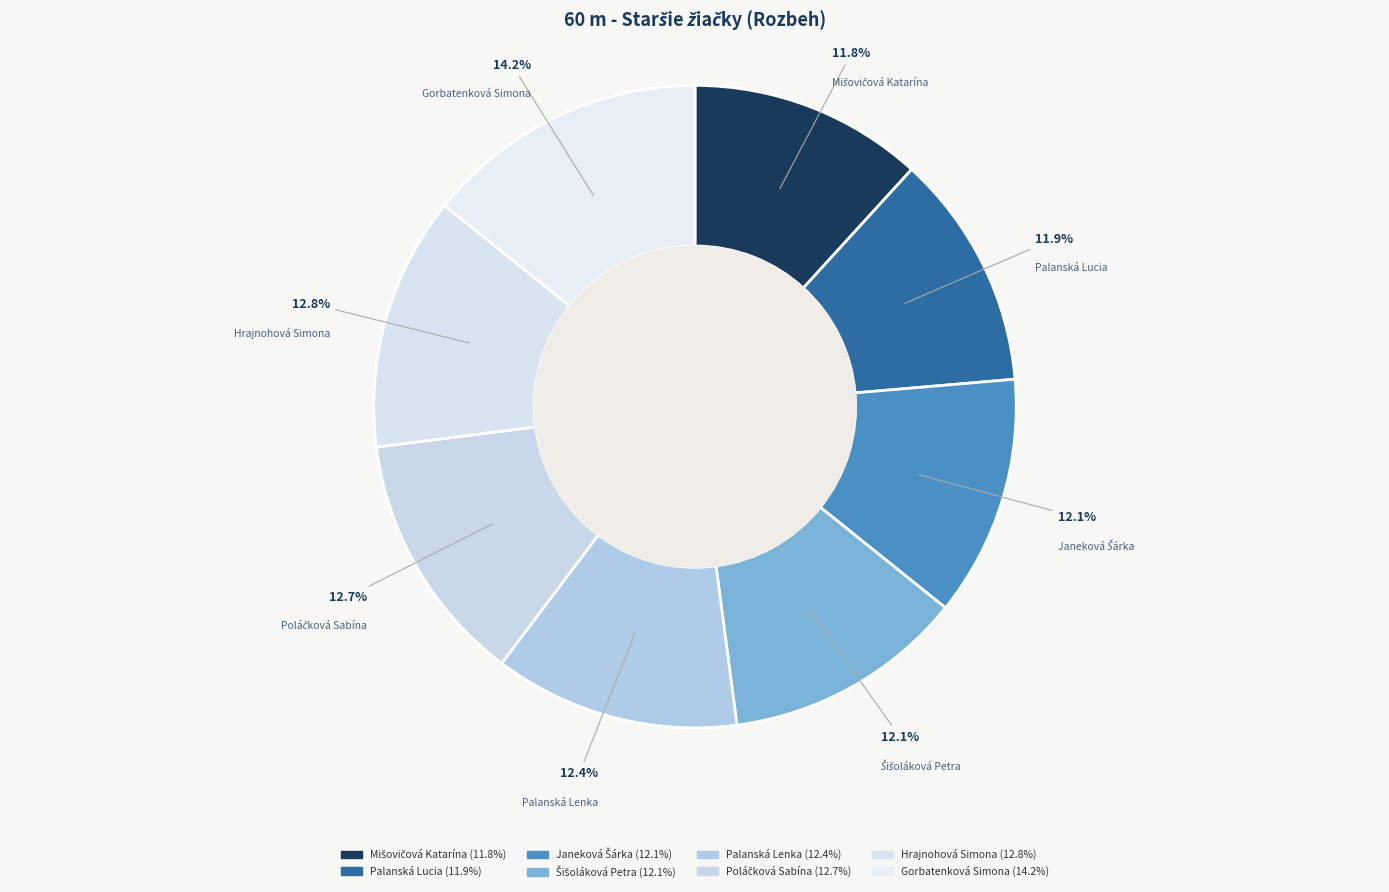

To the nearest percent, what is the combined percentage of Mišovičová Katarína and Šišoláková Petra?

24%